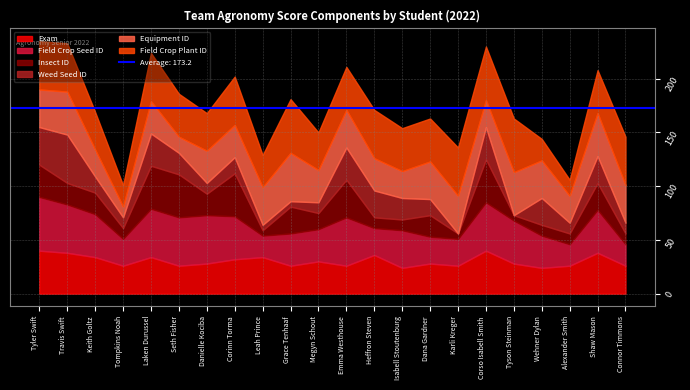

Rank the series by their maximum value, from lowest to highest.

Exam, Insect ID, Weed Seed ID, Equipment ID, Field Crop Seed ID, Field Crop Plant ID